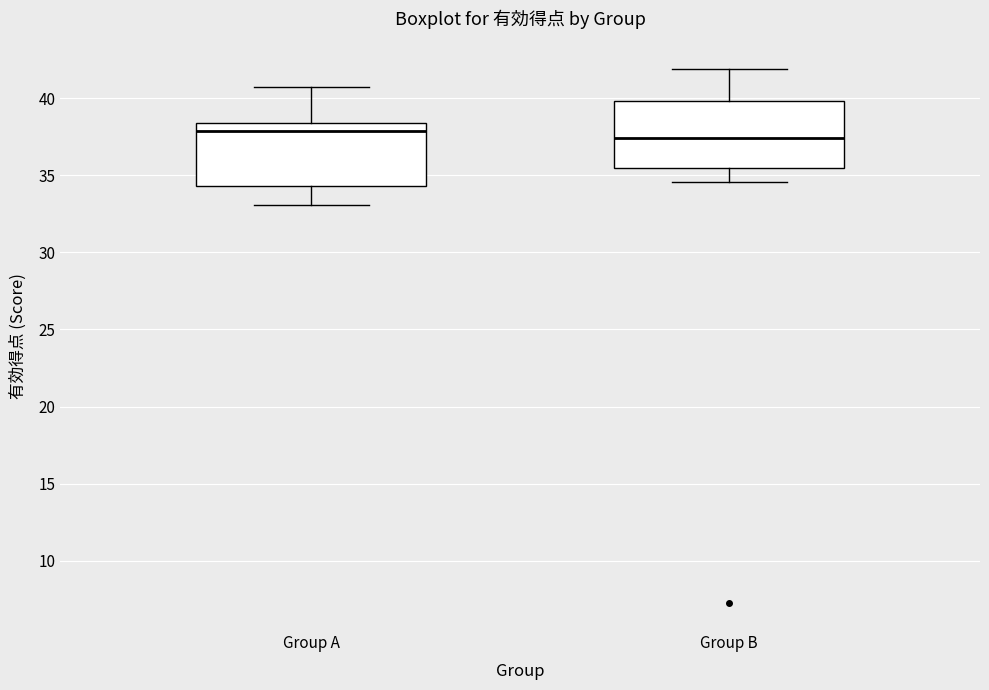

Reading left to right, transcribe this box plot: for each box, give where its median line is, the range the box spans, and where its two whiskers end, as read against the y-axis. The values are not printed on the chart, so give them approximately, as read against the axis.

Group A: median 38.0, box 34.5 to 38.5, whiskers 33.0 to 41.0
Group B: median 37.5, box 35.5 to 40.0, whiskers 34.5 to 42.0